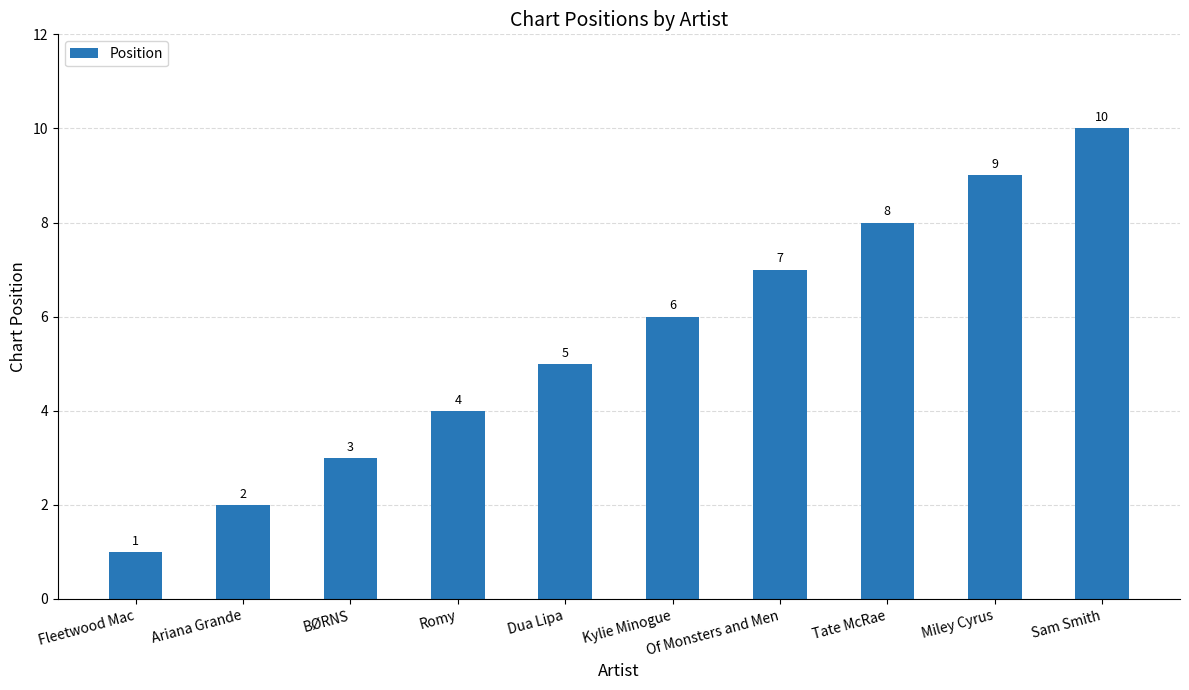

Does the chart contain any negative values?

No